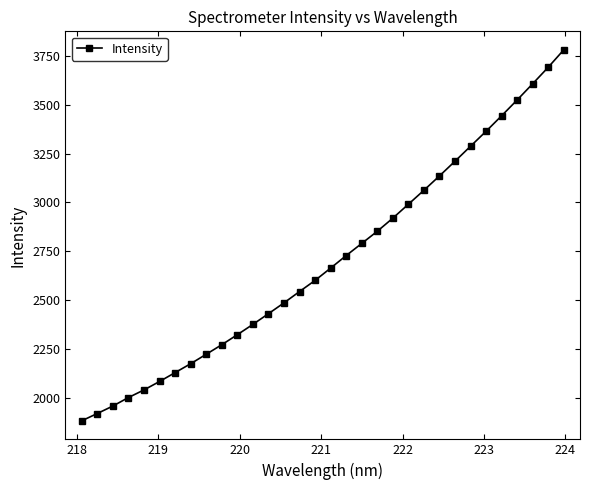

What is the maximum value shown in the chart?

3781.8